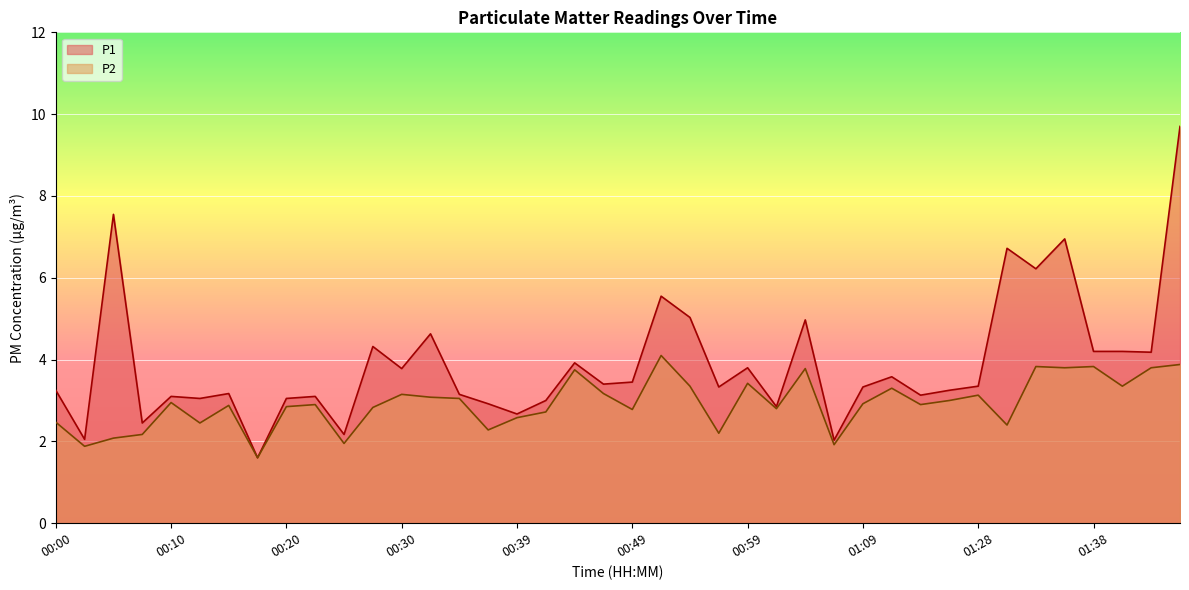

What is the greatest value displayed?

9.7